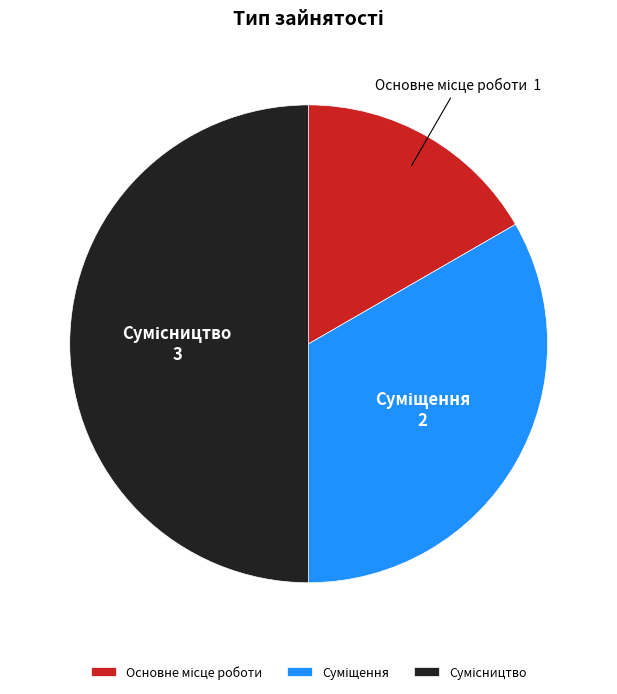

What percentage is NOT represented by Основне місце роботи?

83.3%